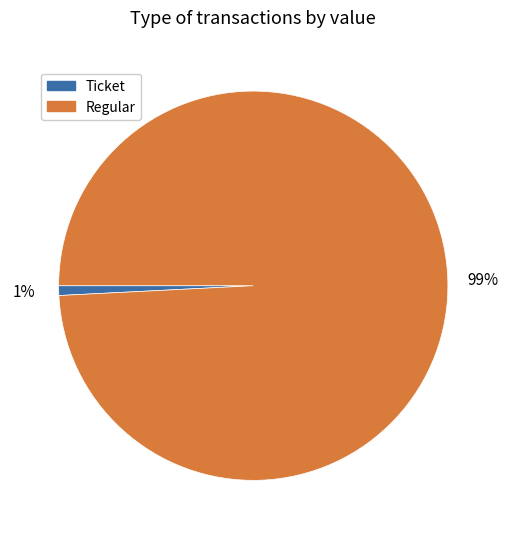

What percentage is the Regular slice, to the nearest percent?

99%